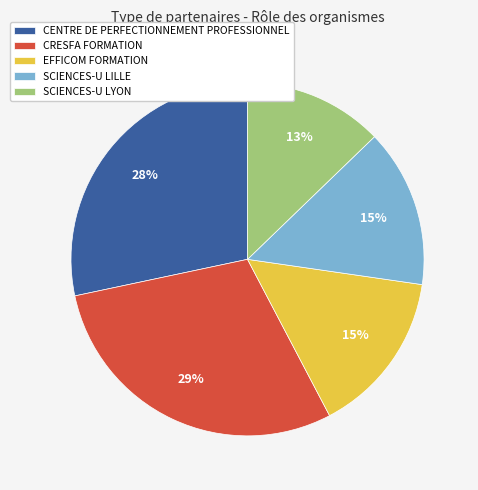

What percentage is the CENTRE DE PERFECTIONNEMENT PROFESSIONNEL slice, to the nearest percent?

28%